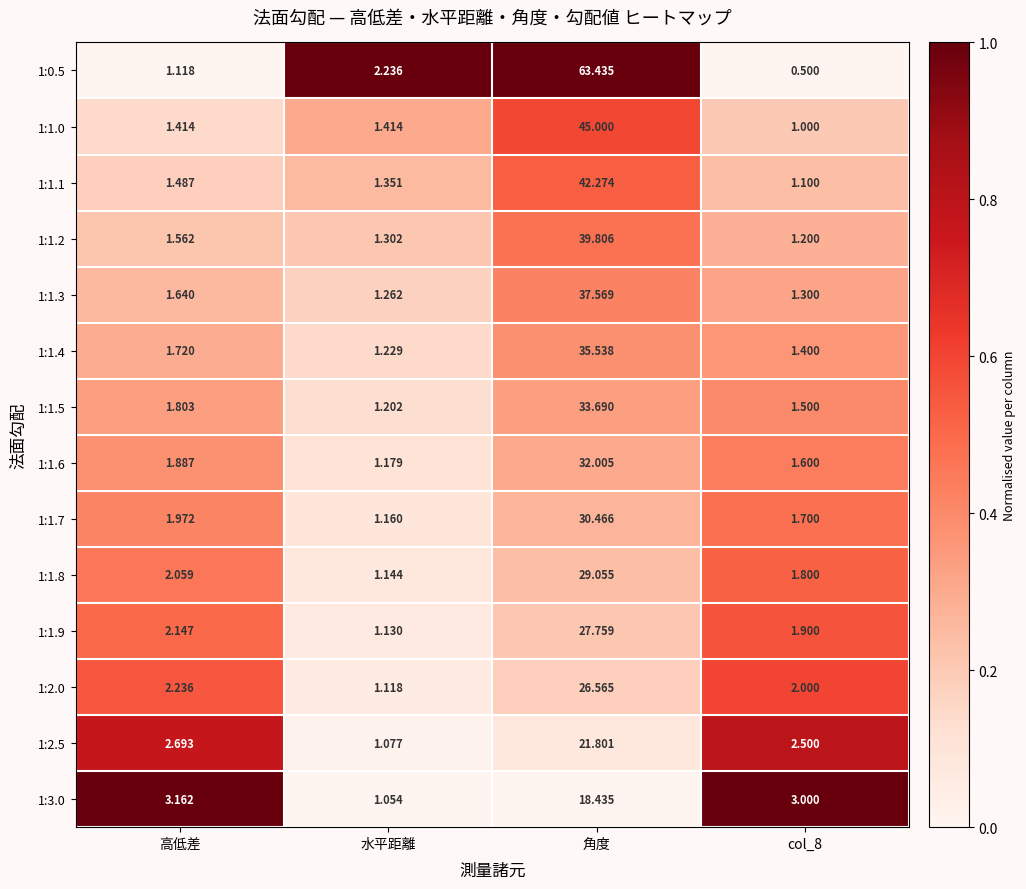

How many categories are shown in the chart?

4